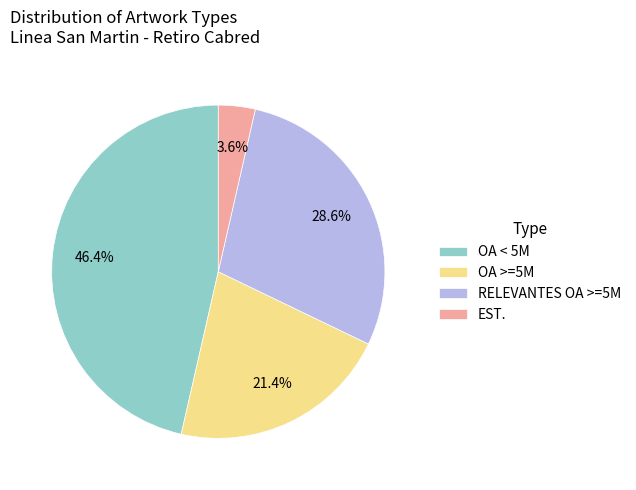

What is the largest slice in the pie chart?

OA < 5M